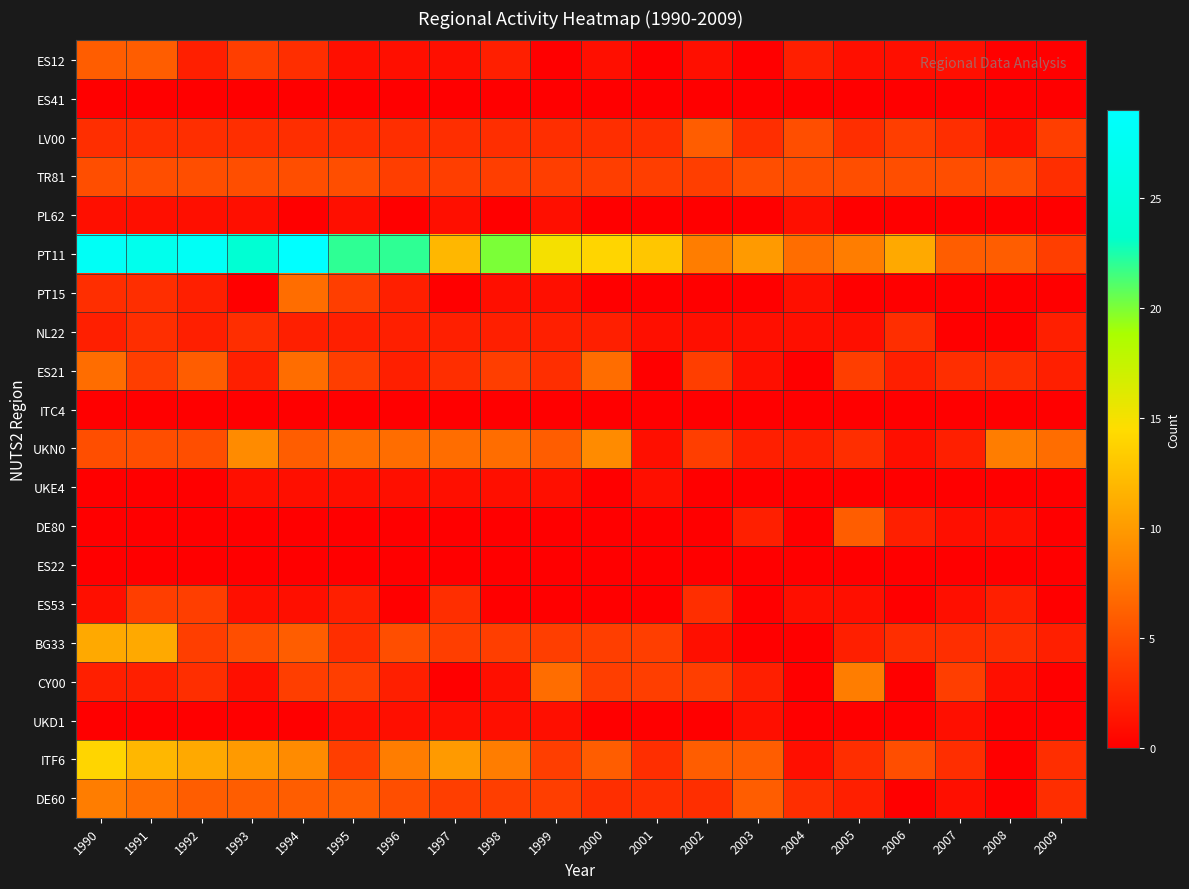

Reading left to right, transcribe all the data shown in this chart.

ES12: 1990=6	1991=6	1992=2	1993=4	1994=3	1995=1	1996=1	1997=1	1998=2	1999=0	2000=1	2001=0	2002=1	2003=0	2004=2	2005=1	2006=1	2007=1	2008=0	2009=0
ES41: 1990=0	1991=0	1992=0	1993=0	1994=0	1995=0	1996=0	1997=0	1998=0	1999=0	2000=0	2001=0	2002=0	2003=0	2004=0	2005=0	2006=0	2007=0	2008=0	2009=0
LV00: 1990=3	1991=3	1992=3	1993=3	1994=3	1995=3	1996=3	1997=3	1998=3	1999=3	2000=3	2001=3	2002=6	2003=3	2004=5	2005=3	2006=4	2007=3	2008=1	2009=4
TR81: 1990=5	1991=5	1992=5	1993=5	1994=5	1995=5	1996=4	1997=4	1998=4	1999=4	2000=4	2001=4	2002=4	2003=5	2004=5	2005=5	2006=5	2007=5	2008=5	2009=3
PL62: 1990=1	1991=1	1992=1	1993=1	1994=0	1995=1	1996=0	1997=1	1998=0	1999=1	2000=0	2001=0	2002=0	2003=0	2004=1	2005=0	2006=0	2007=0	2008=0	2009=0
PT11: 1990=28	1991=27	1992=28	1993=24	1994=29	1995=22	1996=22	1997=12	1998=20	1999=15	2000=14	2001=13	2002=8	2003=10	2004=7	2005=8	2006=11	2007=6	2008=6	2009=4
PT15: 1990=3	1991=3	1992=2	1993=0	1994=7	1995=4	1996=2	1997=0	1998=1	1999=1	2000=0	2001=0	2002=0	2003=0	2004=1	2005=0	2006=0	2007=0	2008=0	2009=0
NL22: 1990=2	1991=3	1992=2	1993=3	1994=2	1995=2	1996=2	1997=2	1998=2	1999=2	2000=2	2001=1	2002=1	2003=1	2004=1	2005=1	2006=3	2007=0	2008=0	2009=2
ES21: 1990=7	1991=4	1992=6	1993=2	1994=7	1995=4	1996=2	1997=3	1998=4	1999=3	2000=7	2001=0	2002=4	2003=1	2004=0	2005=4	2006=2	2007=3	2008=3	2009=2
ITC4: 1990=0	1991=0	1992=0	1993=0	1994=0	1995=0	1996=0	1997=0	1998=0	1999=0	2000=0	2001=0	2002=0	2003=0	2004=0	2005=0	2006=0	2007=0	2008=0	2009=0
UKN0: 1990=5	1991=5	1992=5	1993=9	1994=6	1995=7	1996=7	1997=7	1998=7	1999=6	2000=9	2001=1	2002=4	2003=2	2004=2	2005=3	2006=1	2007=2	2008=8	2009=7
UKE4: 1990=0	1991=0	1992=0	1993=1	1994=1	1995=1	1996=1	1997=1	1998=1	1999=1	2000=0	2001=1	2002=0	2003=0	2004=0	2005=0	2006=0	2007=0	2008=0	2009=0
DE80: 1990=0	1991=0	1992=0	1993=0	1994=0	1995=0	1996=0	1997=0	1998=0	1999=0	2000=0	2001=0	2002=0	2003=2	2004=0	2005=6	2006=2	2007=1	2008=1	2009=0
ES22: 1990=0	1991=0	1992=0	1993=0	1994=0	1995=0	1996=0	1997=0	1998=0	1999=0	2000=0	2001=0	2002=0	2003=0	2004=0	2005=0	2006=0	2007=0	2008=0	2009=0
ES53: 1990=1	1991=4	1992=4	1993=1	1994=1	1995=2	1996=0	1997=3	1998=0	1999=0	2000=0	2001=0	2002=3	2003=0	2004=1	2005=1	2006=0	2007=1	2008=2	2009=0
BG33: 1990=11	1991=11	1992=4	1993=5	1994=6	1995=3	1996=5	1997=4	1998=4	1999=4	2000=4	2001=4	2002=1	2003=0	2004=0	2005=2	2006=3	2007=3	2008=3	2009=2
CY00: 1990=2	1991=2	1992=3	1993=1	1994=4	1995=4	1996=2	1997=0	1998=1	1999=7	2000=4	2001=4	2002=4	2003=2	2004=0	2005=8	2006=0	2007=4	2008=1	2009=0
UKD1: 1990=0	1991=0	1992=0	1993=0	1994=0	1995=1	1996=1	1997=1	1998=1	1999=1	2000=0	2001=0	2002=0	2003=1	2004=0	2005=0	2006=0	2007=1	2008=0	2009=0
ITF6: 1990=14	1991=12	1992=11	1993=10	1994=9	1995=4	1996=8	1997=10	1998=8	1999=4	2000=6	2001=3	2002=6	2003=6	2004=1	2005=3	2006=5	2007=3	2008=0	2009=3
DE60: 1990=8	1991=7	1992=6	1993=6	1994=6	1995=6	1996=5	1997=4	1998=4	1999=4	2000=3	2001=3	2002=3	2003=6	2004=3	2005=2	2006=0	2007=1	2008=0	2009=3